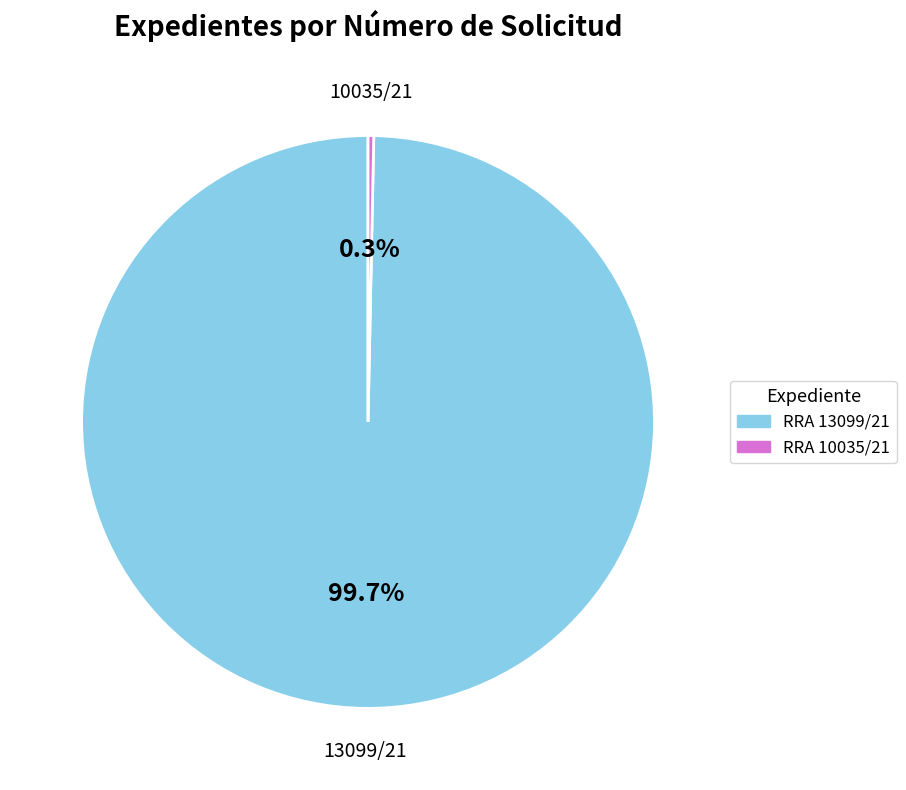

Which has a higher value, RRA 13099/21 or RRA 10035/21?

RRA 13099/21